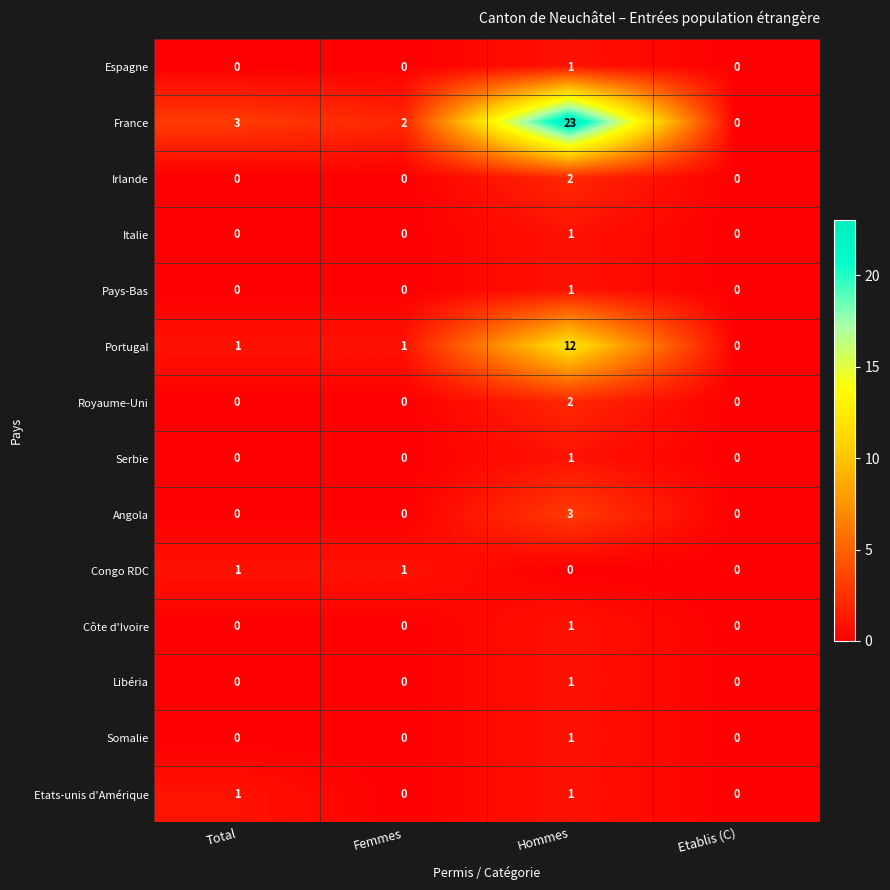

Which series has the largest total across all categories?

France